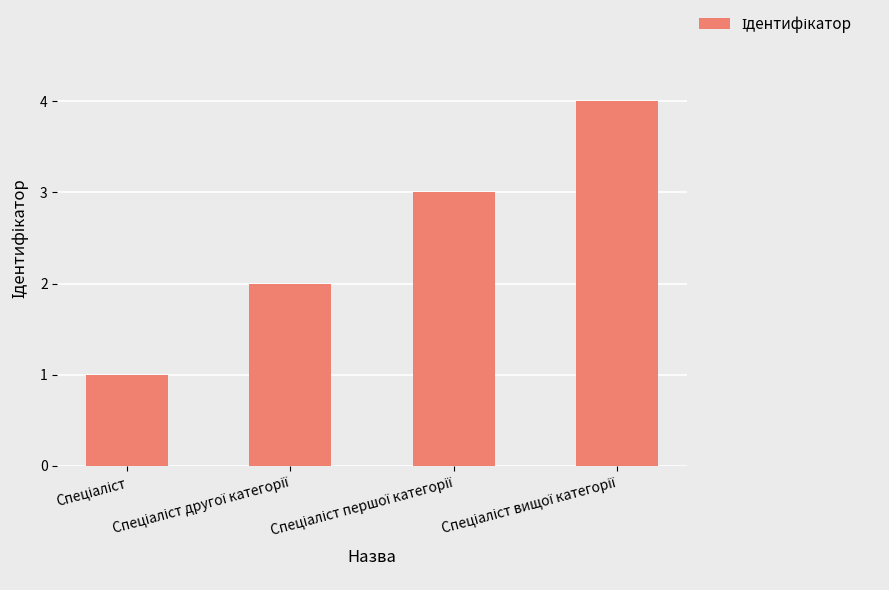

Count the number of categories in the chart.

4